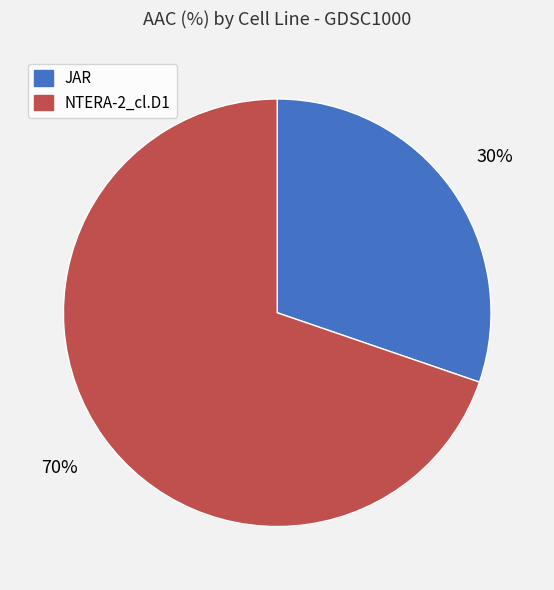

How many segments does this pie chart have?

2